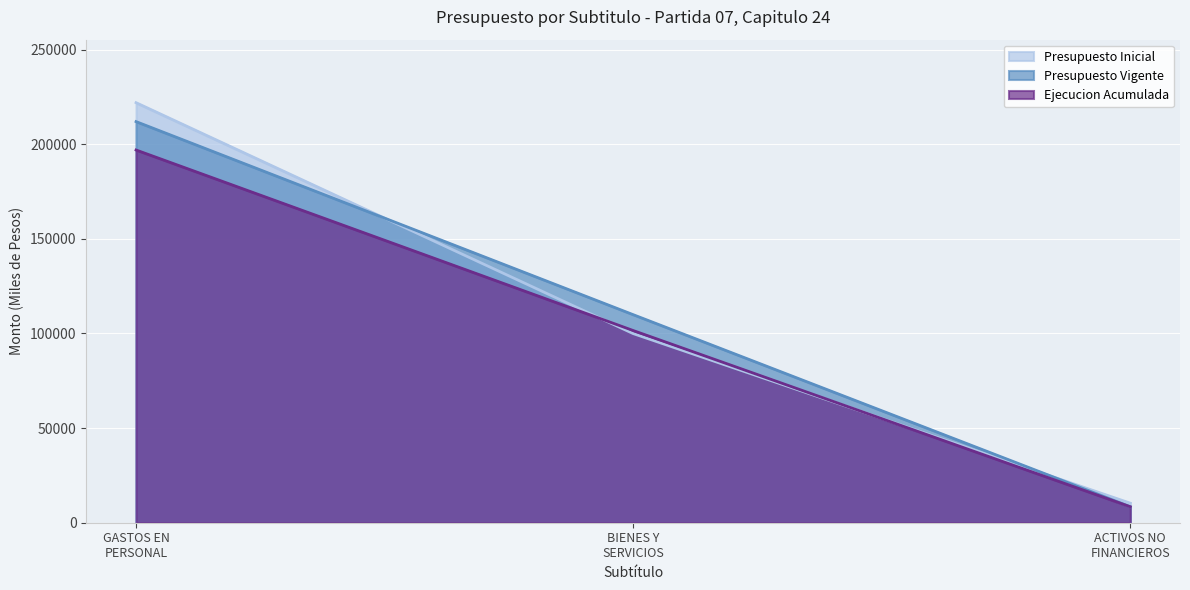

Read the Ejecucion Acumulada value at GASTOS EN PERSONAL, to the nearest 100.

196900